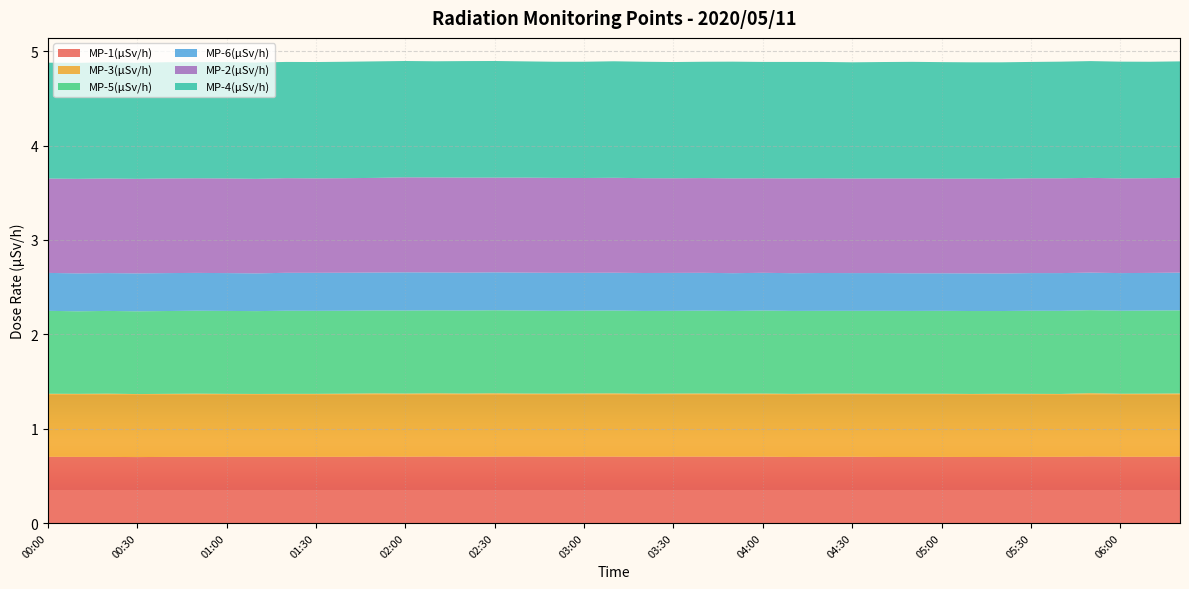

Reading right to left, list all the values displayed in this chart.

MP-1(μSv/h): 06:20=0.7	06:10=0.7	06:00=0.7	05:50=0.7	05:40=0.7	05:30=0.7	05:20=0.7	05:10=0.7	05:00=0.7	04:50=0.7	04:40=0.7	04:30=0.7	04:20=0.7	04:10=0.7	04:00=0.7	03:50=0.7	03:40=0.7	03:30=0.7	03:20=0.7	03:10=0.7	03:00=0.7	02:50=0.7	02:40=0.7	02:30=0.7	02:20=0.7	02:10=0.7	02:00=0.7	01:50=0.7	01:40=0.7	01:30=0.7	01:20=0.7	01:10=0.7	01:00=0.7	00:50=0.7	00:40=0.7	00:30=0.7	00:20=0.7	00:10=0.7	00:00=0.7
MP-3(μSv/h): 06:20=0.7	06:10=0.7	06:00=0.7	05:50=0.7	05:40=0.7	05:30=0.7	05:20=0.7	05:10=0.7	05:00=0.7	04:50=0.7	04:40=0.7	04:30=0.7	04:20=0.7	04:10=0.7	04:00=0.7	03:50=0.7	03:40=0.7	03:30=0.7	03:20=0.7	03:10=0.7	03:00=0.7	02:50=0.7	02:40=0.7	02:30=0.7	02:20=0.7	02:10=0.7	02:00=0.7	01:50=0.7	01:40=0.7	01:30=0.7	01:20=0.7	01:10=0.7	01:00=0.7	00:50=0.7	00:40=0.7	00:30=0.7	00:20=0.7	00:10=0.7	00:00=0.7
MP-5(μSv/h): 06:20=0.9	06:10=0.9	06:00=0.9	05:50=0.9	05:40=0.9	05:30=0.9	05:20=0.9	05:10=0.9	05:00=0.9	04:50=0.9	04:40=0.9	04:30=0.9	04:20=0.9	04:10=0.9	04:00=0.9	03:50=0.9	03:40=0.9	03:30=0.9	03:20=0.9	03:10=0.9	03:00=0.9	02:50=0.9	02:40=0.9	02:30=0.9	02:20=0.9	02:10=0.9	02:00=0.9	01:50=0.9	01:40=0.9	01:30=0.9	01:20=0.9	01:10=0.9	01:00=0.9	00:50=0.9	00:40=0.9	00:30=0.9	00:20=0.9	00:10=0.9	00:00=0.9
MP-6(μSv/h): 06:20=0.4	06:10=0.4	06:00=0.4	05:50=0.4	05:40=0.4	05:30=0.4	05:20=0.4	05:10=0.4	05:00=0.4	04:50=0.4	04:40=0.4	04:30=0.4	04:20=0.4	04:10=0.4	04:00=0.4	03:50=0.4	03:40=0.4	03:30=0.4	03:20=0.4	03:10=0.4	03:00=0.4	02:50=0.4	02:40=0.4	02:30=0.4	02:20=0.4	02:10=0.4	02:00=0.4	01:50=0.4	01:40=0.4	01:30=0.4	01:20=0.4	01:10=0.4	01:00=0.4	00:50=0.4	00:40=0.4	00:30=0.4	00:20=0.4	00:10=0.4	00:00=0.4
MP-2(μSv/h): 06:20=1.0	06:10=1.0	06:00=1.0	05:50=1.0	05:40=1.0	05:30=1.0	05:20=1.0	05:10=1.0	05:00=1.0	04:50=1.0	04:40=1.0	04:30=1.0	04:20=1.0	04:10=1.0	04:00=1.0	03:50=1.0	03:40=1.0	03:30=1.0	03:20=1.0	03:10=1.0	03:00=1.0	02:50=1.0	02:40=1.0	02:30=1.0	02:20=1.0	02:10=1.0	02:00=1.0	01:50=1.0	01:40=1.0	01:30=1.0	01:20=1.0	01:10=1.0	01:00=1.0	00:50=1.0	00:40=1.0	00:30=1.0	00:20=1.0	00:10=1.0	00:00=1.0
MP-4(μSv/h): 06:20=1.2	06:10=1.2	06:00=1.2	05:50=1.2	05:40=1.2	05:30=1.2	05:20=1.2	05:10=1.2	05:00=1.2	04:50=1.2	04:40=1.2	04:30=1.2	04:20=1.2	04:10=1.2	04:00=1.2	03:50=1.2	03:40=1.2	03:30=1.2	03:20=1.2	03:10=1.2	03:00=1.2	02:50=1.2	02:40=1.2	02:30=1.2	02:20=1.2	02:10=1.2	02:00=1.2	01:50=1.2	01:40=1.2	01:30=1.2	01:20=1.2	01:10=1.2	01:00=1.2	00:50=1.2	00:40=1.2	00:30=1.2	00:20=1.2	00:10=1.2	00:00=1.2